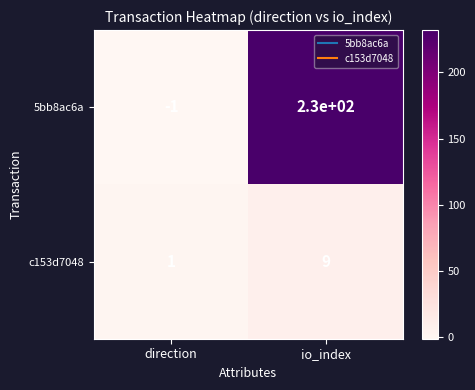

At which category does the chart reach its peak across all series?

io_index